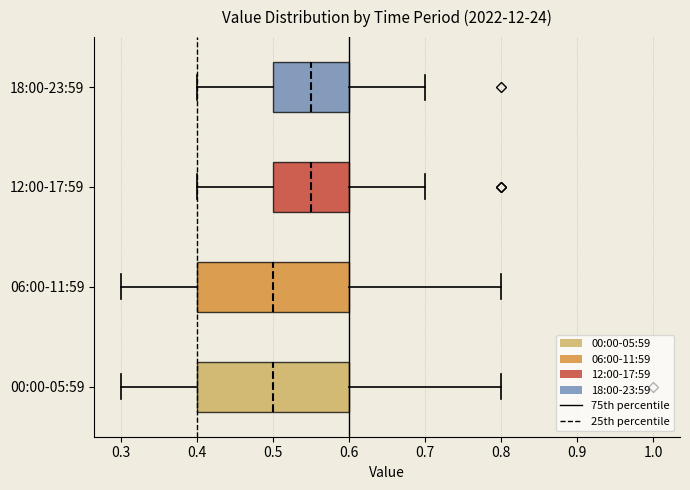

Reading bottom to top, transcribe this box plot: for each box, give where its median line is, the range the box spans, and where its two whiskers end, as read against the x-axis. The values are not printed on the chart, so give them approximately, as read against the axis.

00:00-05:59: median 0.50, box 0.40 to 0.60, whiskers 0.30 to 0.80
06:00-11:59: median 0.50, box 0.40 to 0.60, whiskers 0.30 to 0.80
12:00-17:59: median 0.55, box 0.50 to 0.60, whiskers 0.40 to 0.70
18:00-23:59: median 0.55, box 0.50 to 0.60, whiskers 0.40 to 0.70